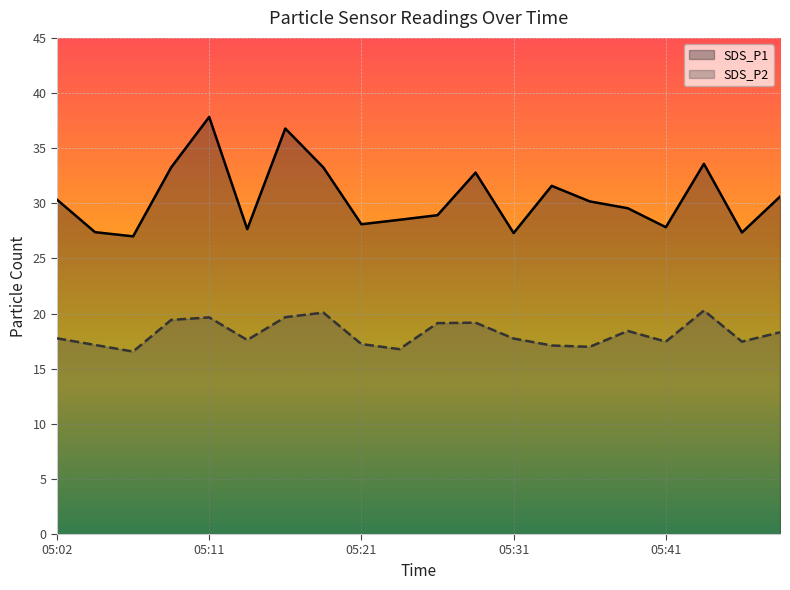

Reading right to left, transcribe all the data shown in this chart.

SDS_P1: 05:48=30.6	05:46=27.4	05:43=33.6	05:41=27.8	05:38=29.6	05:36=30.2	05:33=31.6	05:31=27.3	05:28=32.8	05:26=28.9	05:24=28.5	05:21=28.1	05:19=33.2	05:16=36.8	05:14=27.6	05:11=37.8	05:09=33.2	05:06=27.0	05:04=27.4	05:02=30.3
SDS_P2: 05:48=18.3	05:46=17.4	05:43=20.3	05:41=17.4	05:38=18.4	05:36=17.0	05:33=17.1	05:31=17.7	05:28=19.2	05:26=19.1	05:24=16.8	05:21=17.2	05:19=20.1	05:16=19.7	05:14=17.6	05:11=19.6	05:09=19.4	05:06=16.6	05:04=17.1	05:02=17.8